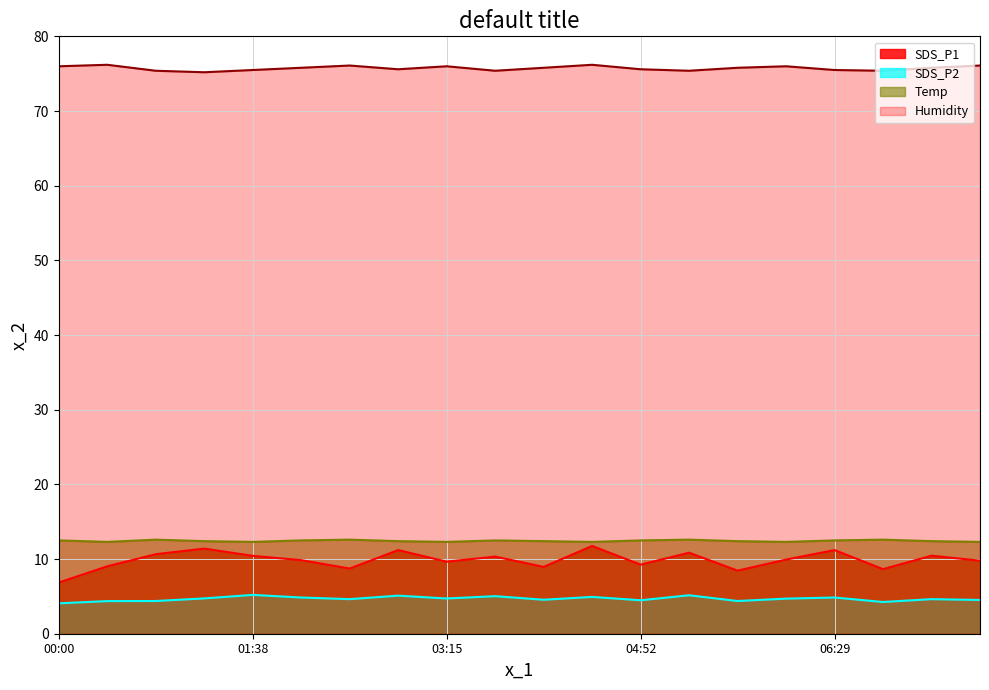

Which series has the widest spread of values?

SDS_P1_line